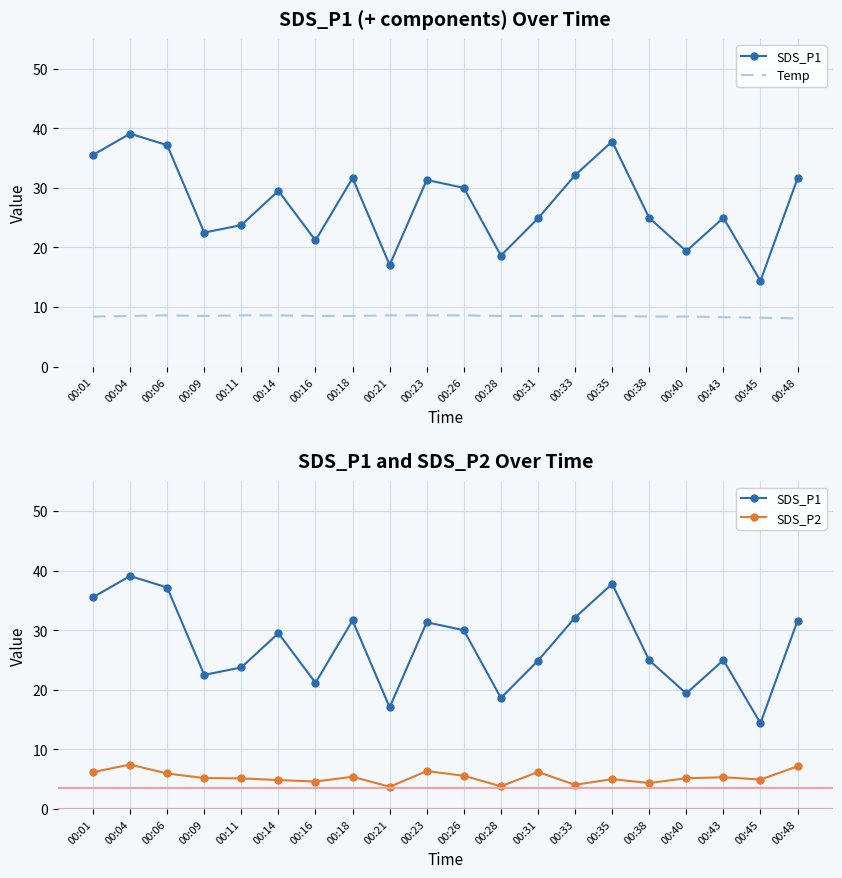

What is the minimum value shown in the chart?

3.7